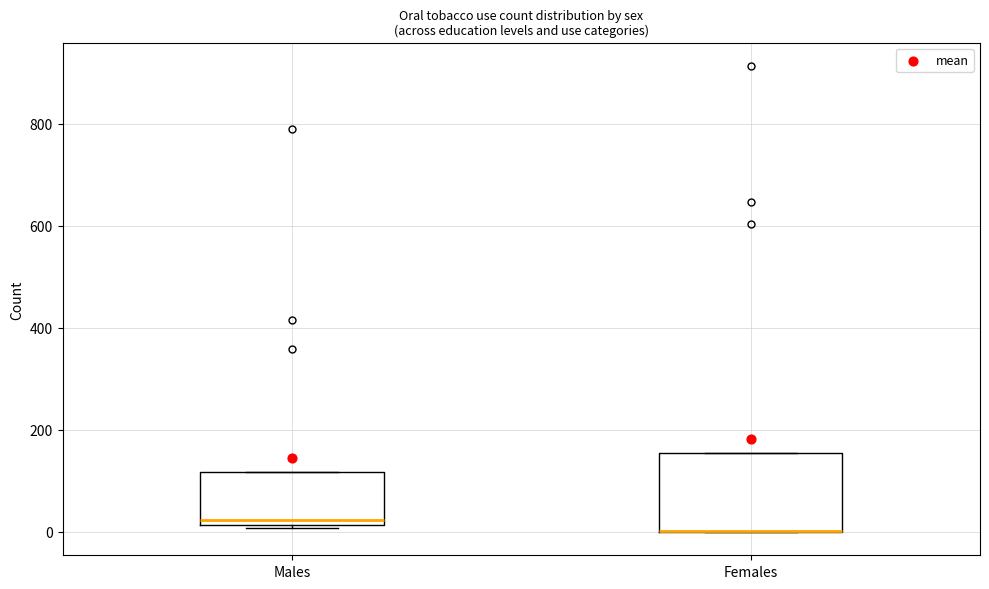

Reading left to right, transcribe this box plot: for each box, give where its median line is, the range the box spans, and where its two whiskers end, as read against the y-axis. The values are not printed on the chart, so give them approximately, as read against the axis.

Males: median 20 (just above the box's lower edge), box 20 to 120, whiskers 0 to 120
Females: median 0 (drawn on the box's lower edge), box 0 to 160, whiskers 0 to 160